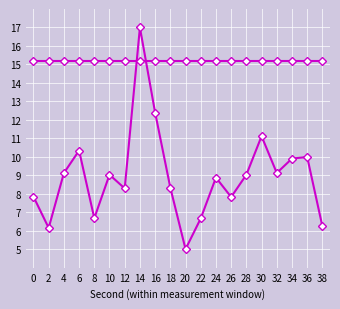

True or false: second has a value of 111.6 at 16.

False